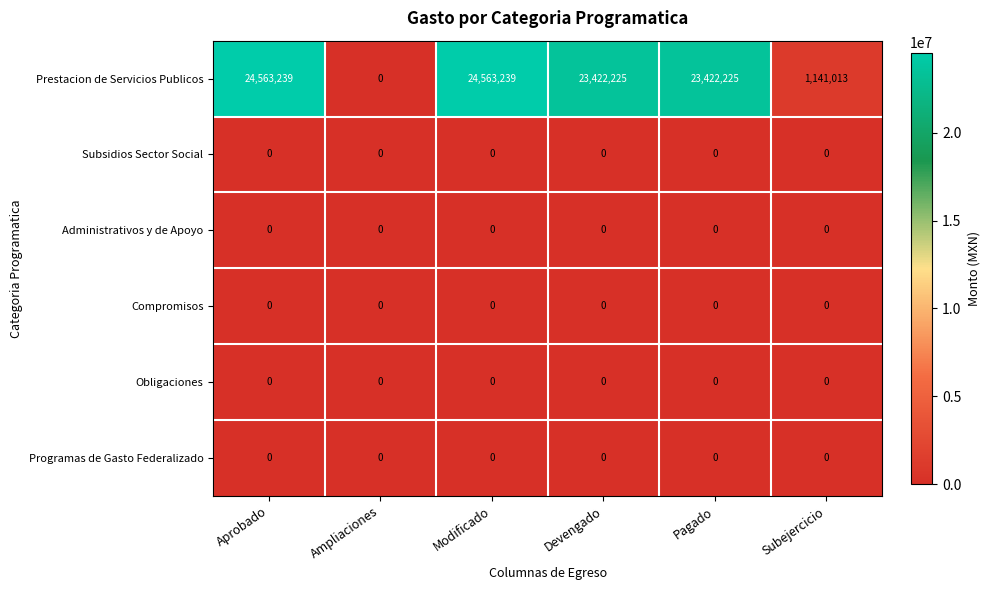

Which series has the largest total across all categories?

Prestacion de Servicios Publicos